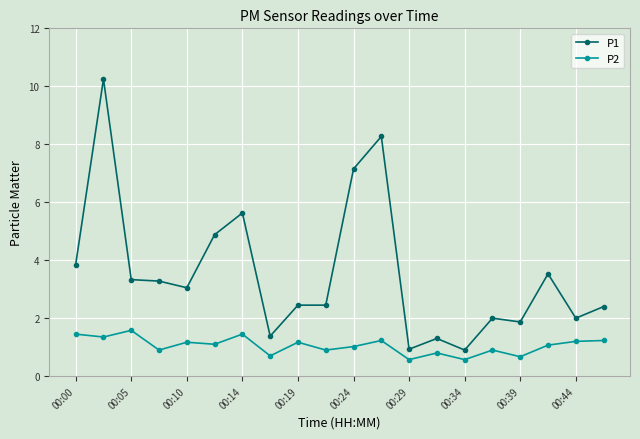

At how many categories does at least one series exceed 4?

5